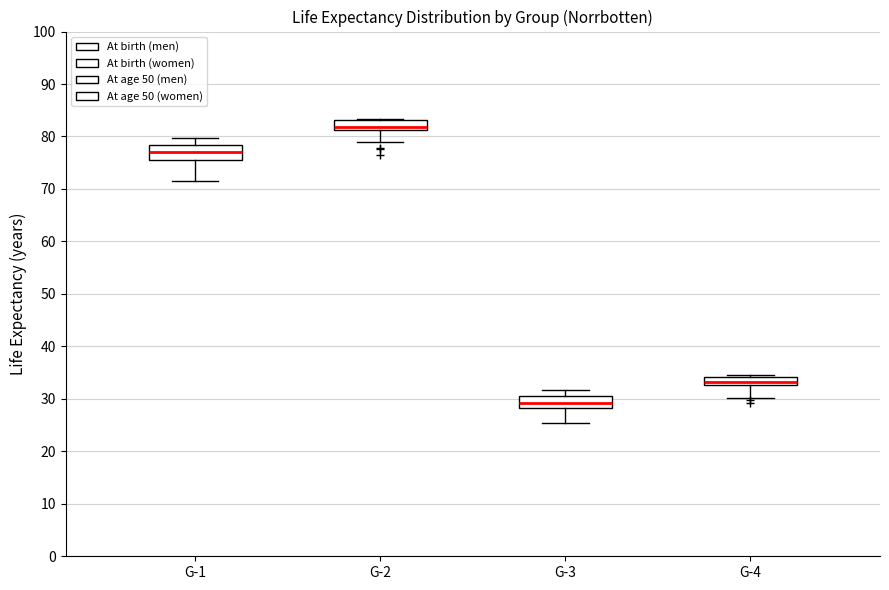

Where is the lower edge of the box for G-4 on the y-axis? The values are not printed on the chart, so give them approximately, as read against the axis.

33